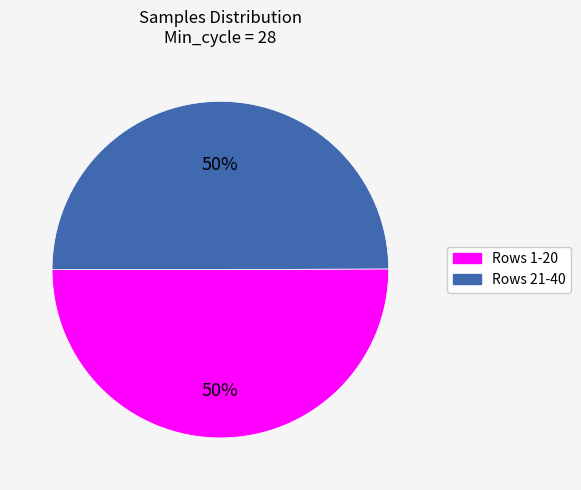

Is it true that Rows 1-20 is 65% of the pie?

False